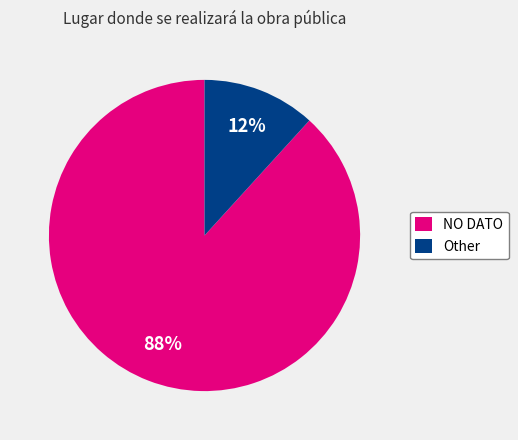

Is it true that Other is 12% of the pie?

True